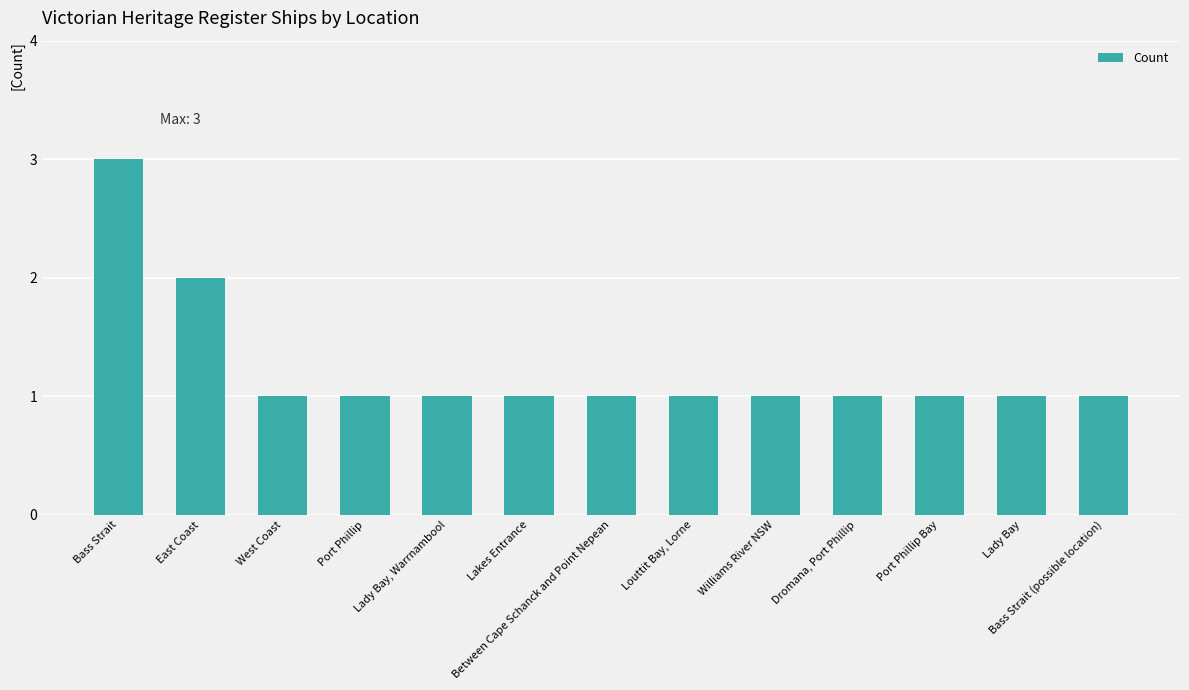

What is the ratio of the value at Lady Bay, Warrnambool to the value at Bass Strait (possible location)?

1.0